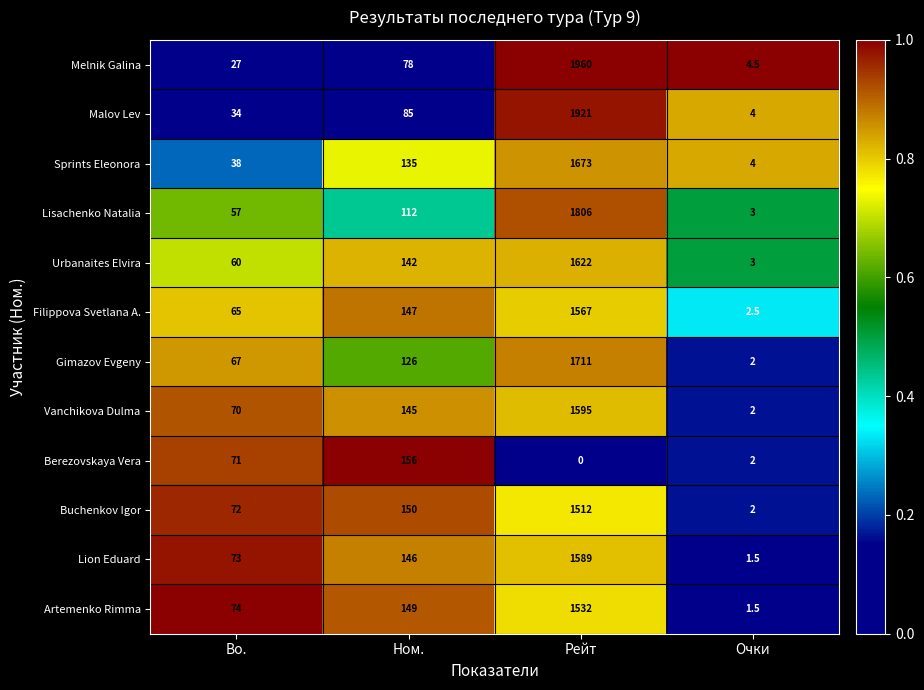

Rank the series at Ном. from lowest to highest value.

Melnik Galina, Malov Lev, Lisachenko Natalia, Gimazov Evgeny, Sprints Eleonora, Urbanaites Elvira, Vanchikova Dulma, Lion Eduard, Filippova Svetlana A., Artemenko Rimma, Buchenkov Igor, Berezovskaya Vera